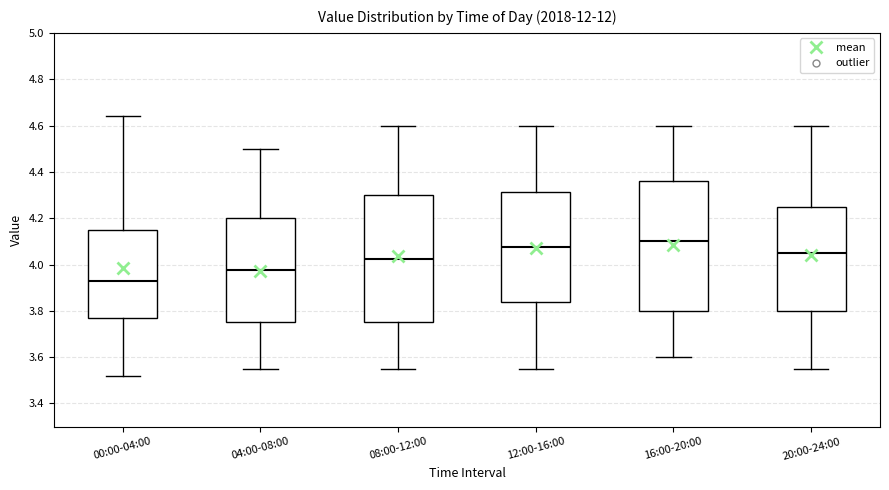

Reading left to right, transcribe this box plot: for each box, give where its median line is, the range the box spans, and where its two whiskers end, as read against the y-axis. The values are not printed on the chart, so give them approximately, as read against the axis.

00:00-04:00: median 3.94, box 3.76 to 4.16, whiskers 3.52 to 4.64
04:00-08:00: median 3.98, box 3.76 to 4.20, whiskers 3.56 to 4.50
08:00-12:00: median 4.02, box 3.76 to 4.30, whiskers 3.56 to 4.60
12:00-16:00: median 4.08, box 3.84 to 4.32, whiskers 3.56 to 4.60
16:00-20:00: median 4.10, box 3.80 to 4.36, whiskers 3.60 to 4.60
20:00-24:00: median 4.06, box 3.80 to 4.26, whiskers 3.56 to 4.60